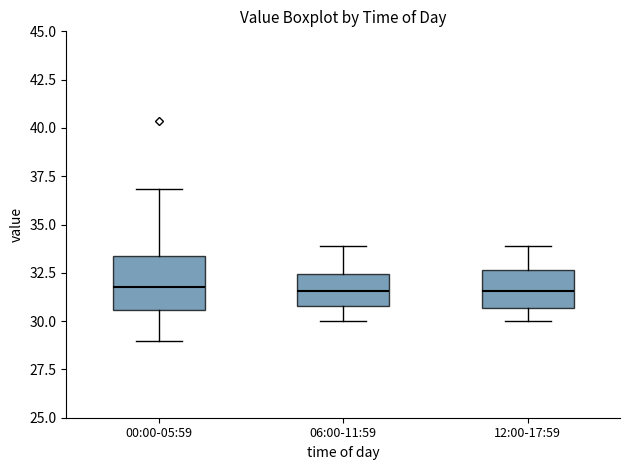

Which box is the tallest, from its lower edge to its upper edge?

00:00-05:59